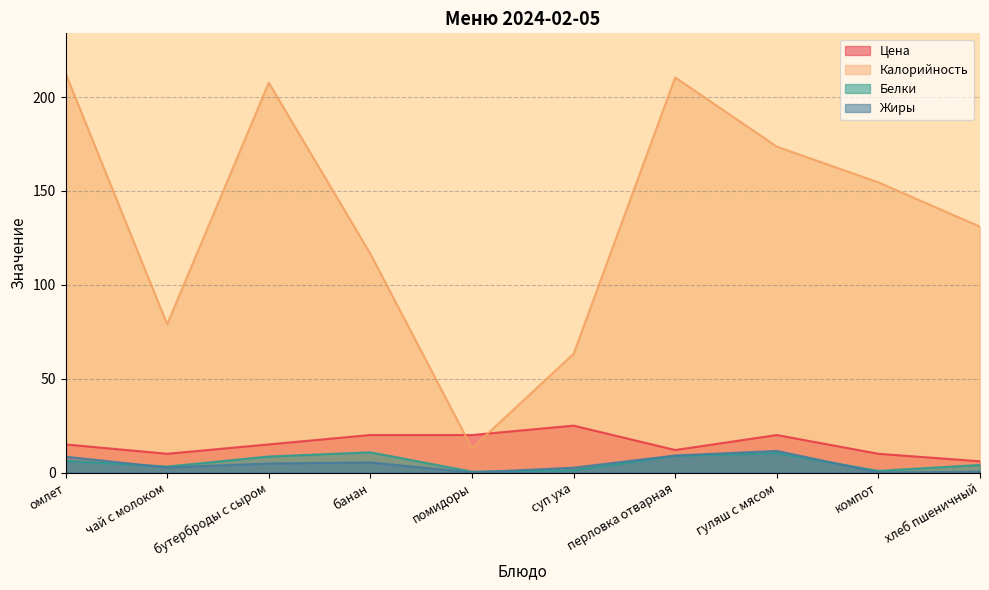

How many lines are shown in the chart?

4